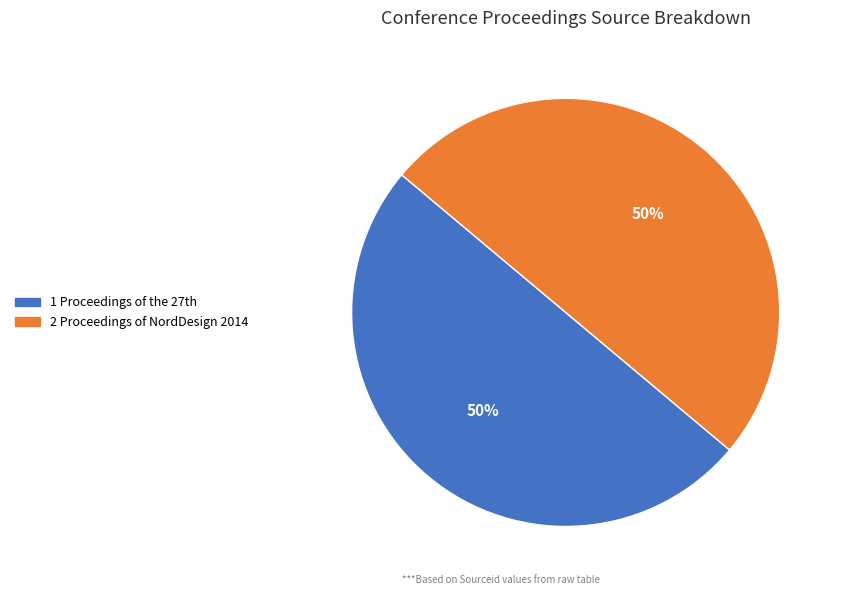

To the nearest percent, what portion does 2 Proceedings of NordDesign 2014 represent?

50%